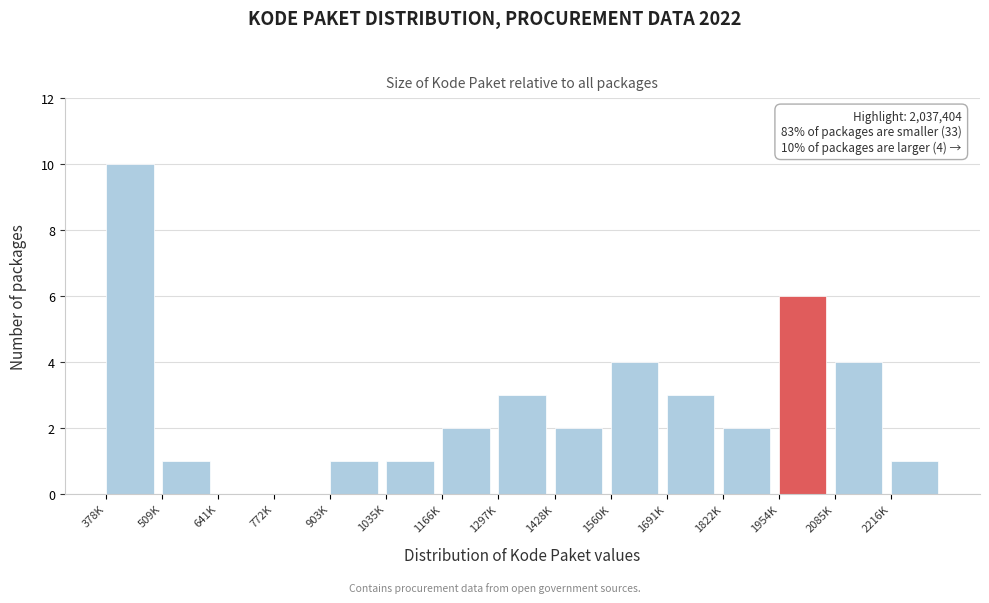

Reading left to right, transcribe all the data shown in this chart.

378K=10	509K=1	641K=0	772K=0	903K=1	1035K=1	1166K=2	1297K=3	1428K=2	1560K=4	1691K=3	1822K=2	1954K=6	2085K=4	2216K=1